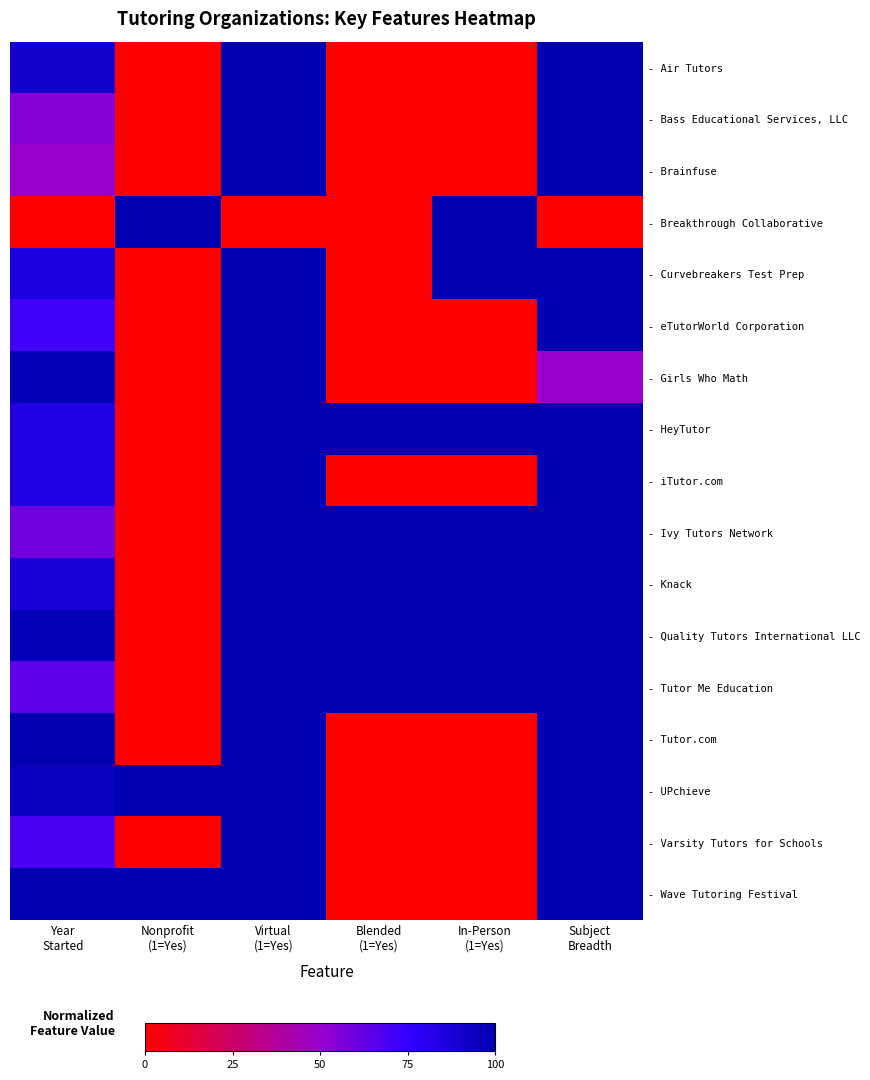

What is the approximate value of - Quality Tutors International LLC at In-Person (1=Yes)?

100.0